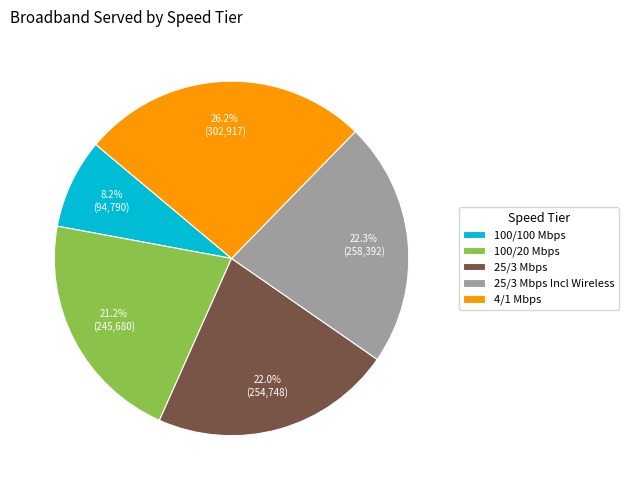

Count the number of slices in the pie.

5